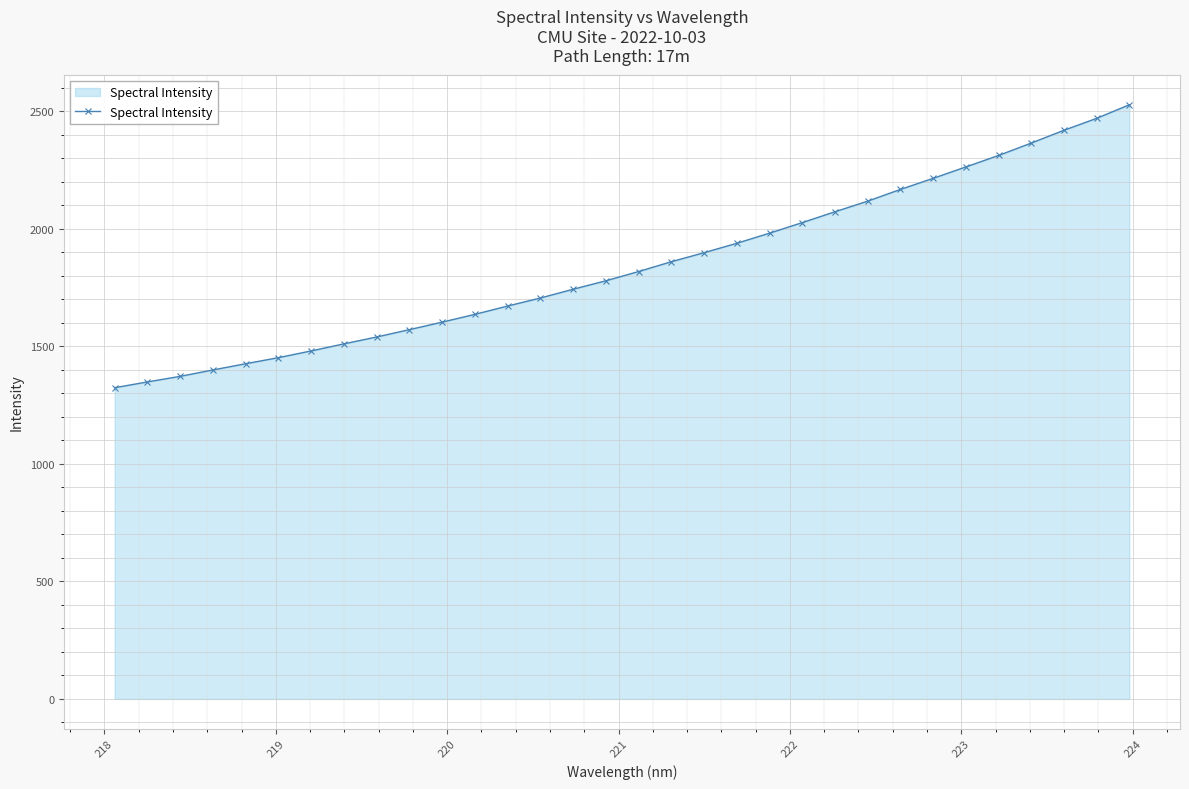

What is the value of the 30th point from the left?

2418.8